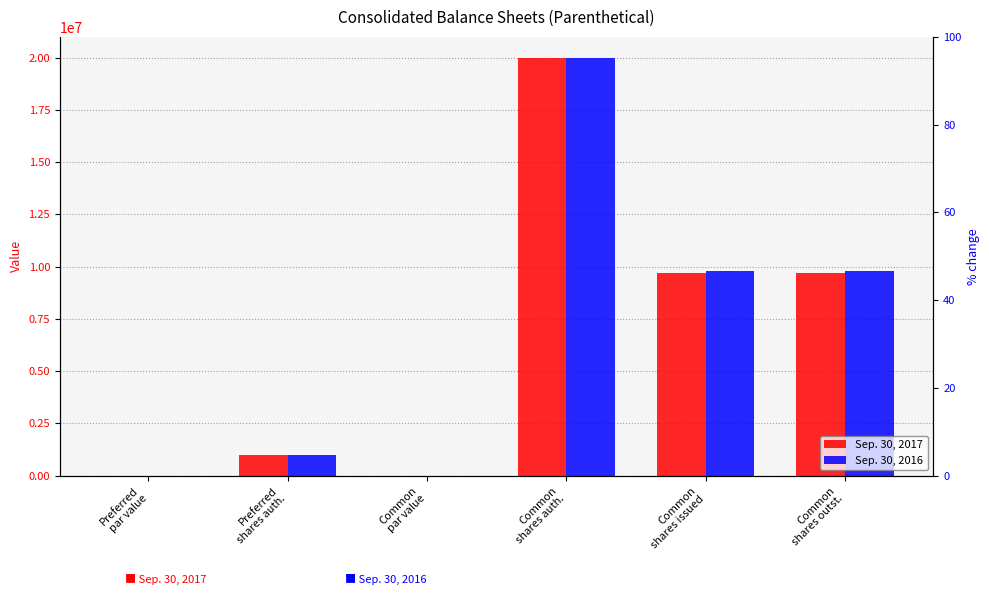

What is the maximum value for Sep. 30, 2016?

20000000.0